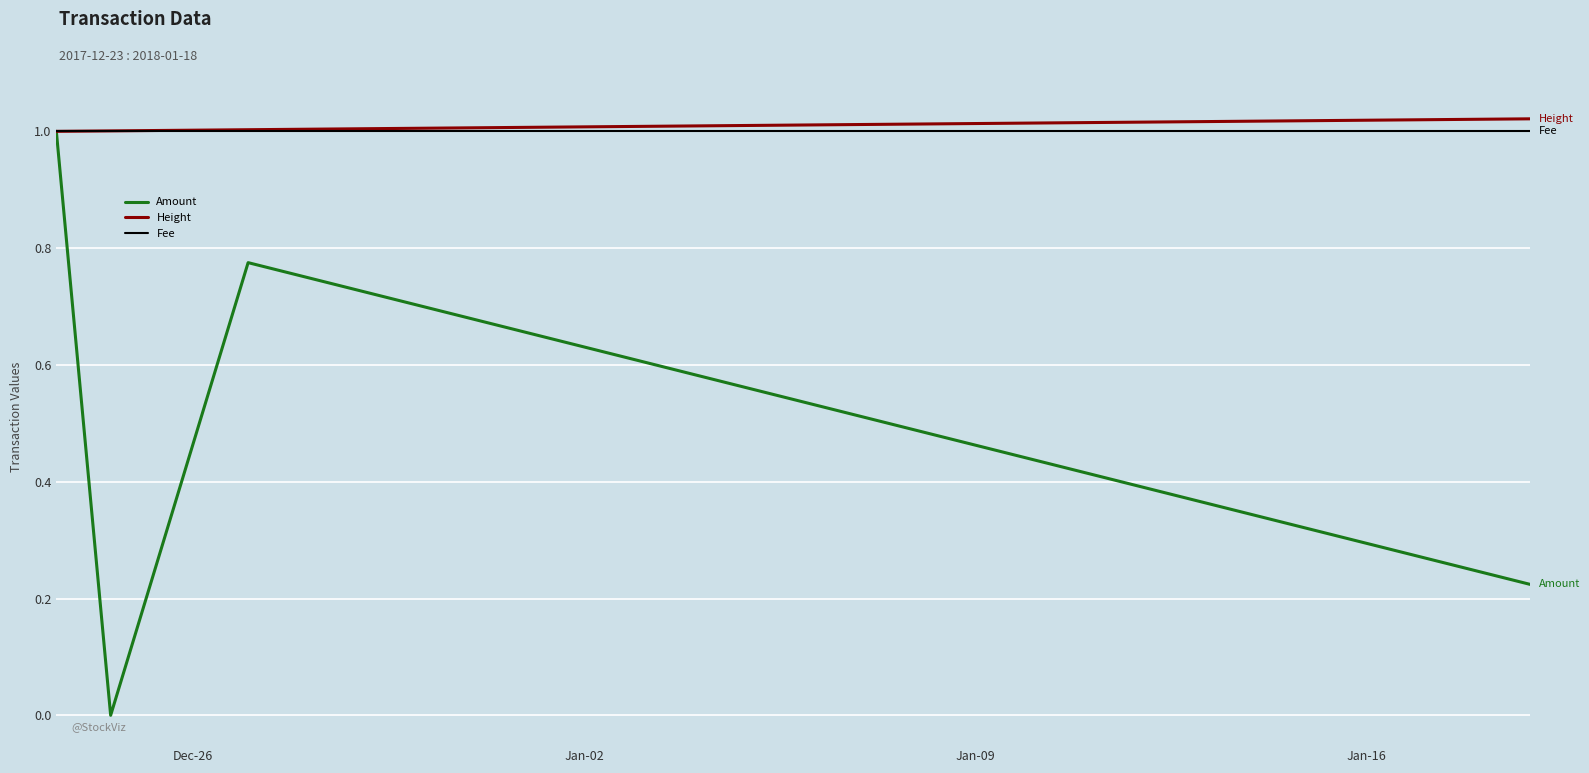

Which series has the largest range (max minus min)?

Amount